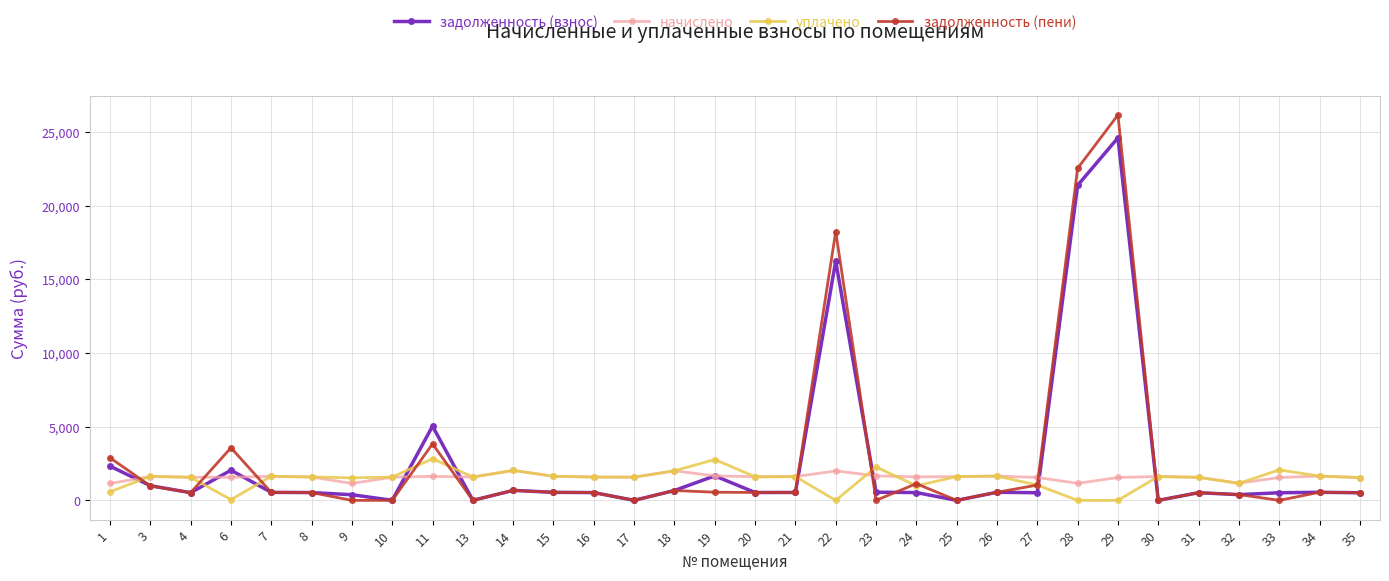

True or false: уплачено and задолженность (пени) intersect in this chart.

True